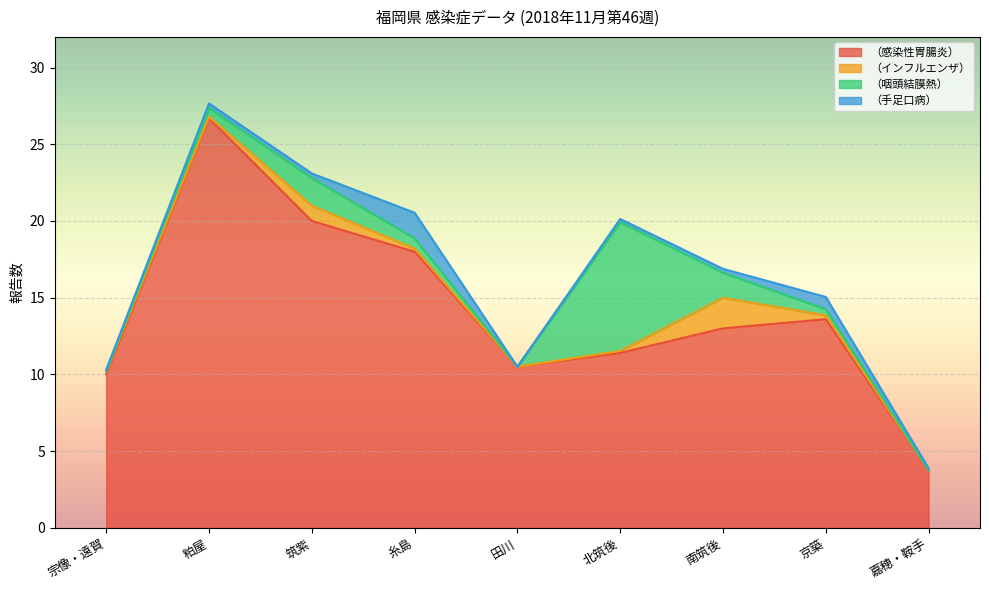

Is the value of （感染性胃腸炎） at 田川 greater than the value of （インフルエンザ） at 南筑後?

Yes